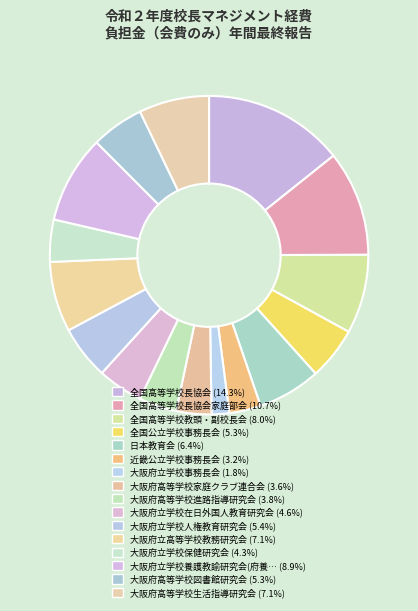

How many segments does this pie chart have?

16